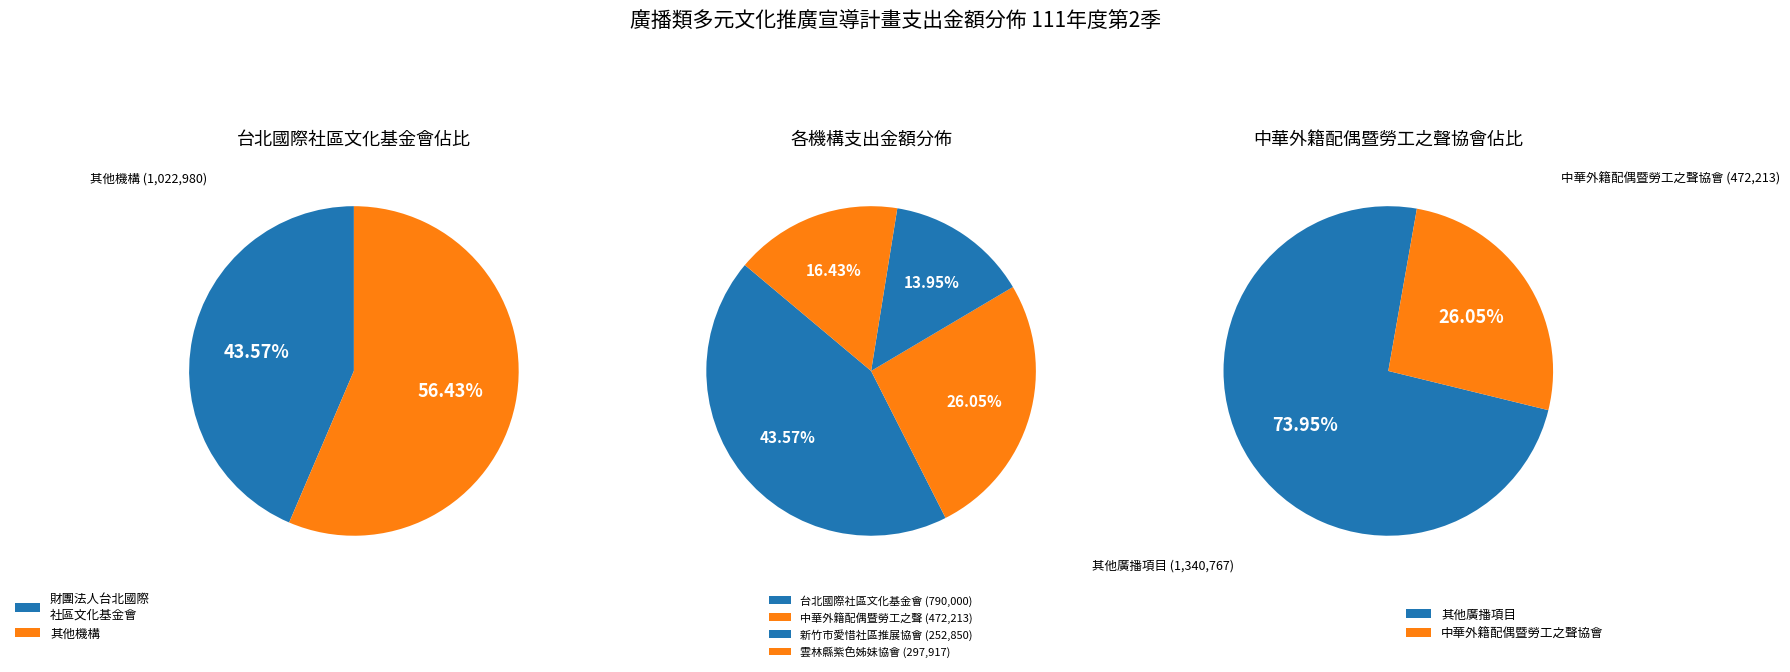

True or false: 財團法人台北國際社區文化基金會 accounts for 44% of the total.

True